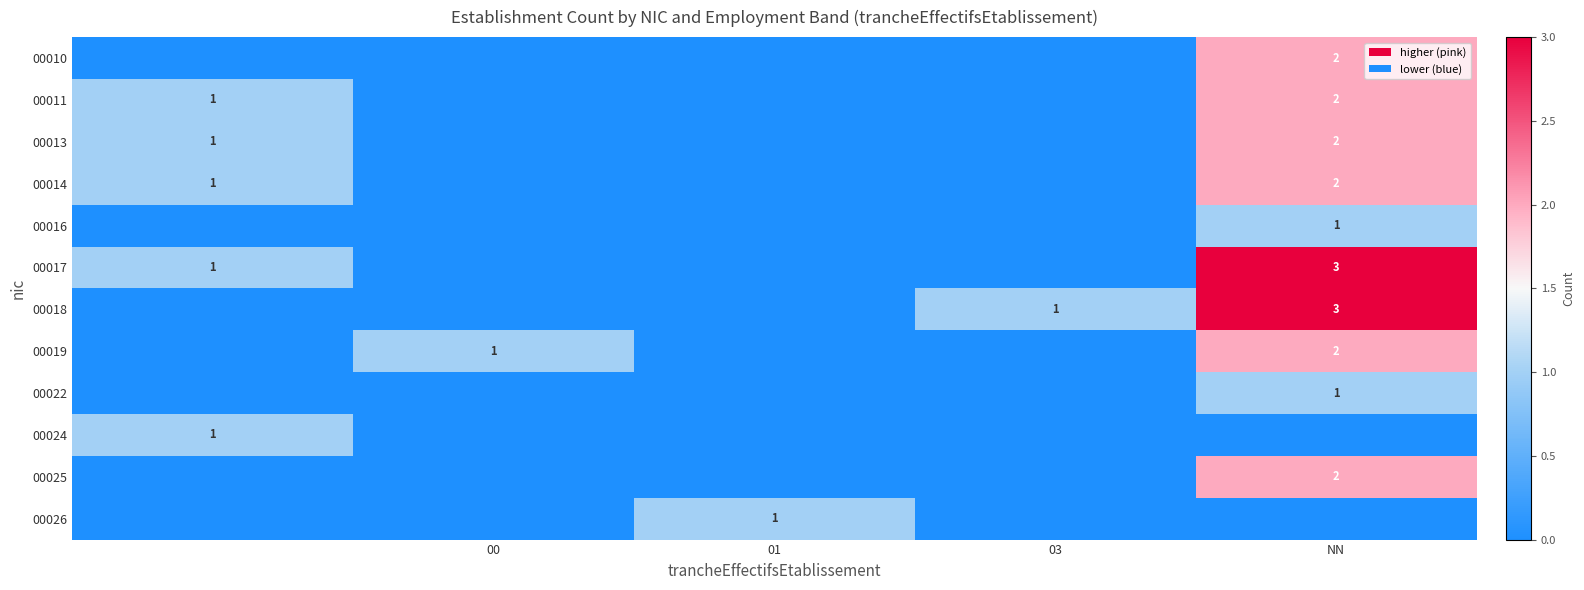

The 00011 series shows 2 at NN. True or false?

True